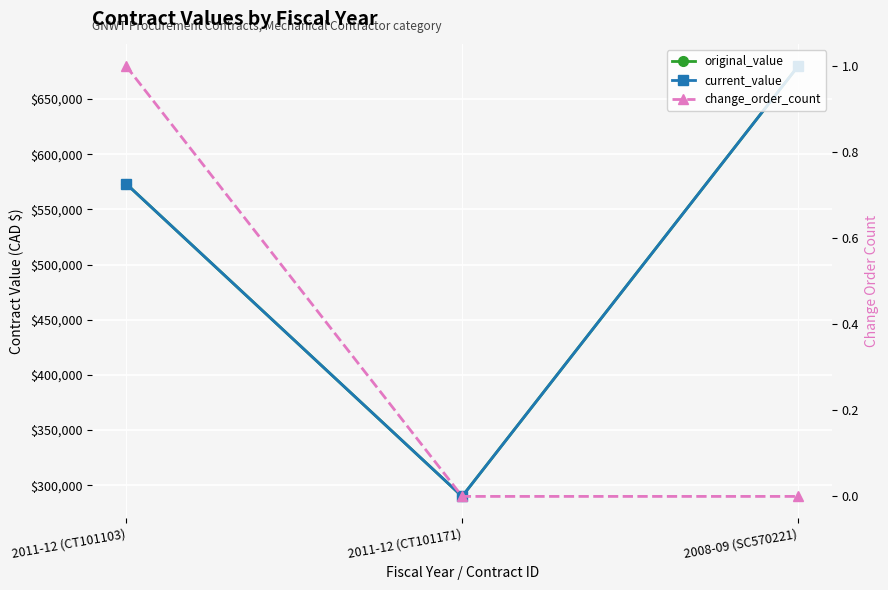

Is it true that original_value equals 573337 at 2011-12 (CT101103)?

True